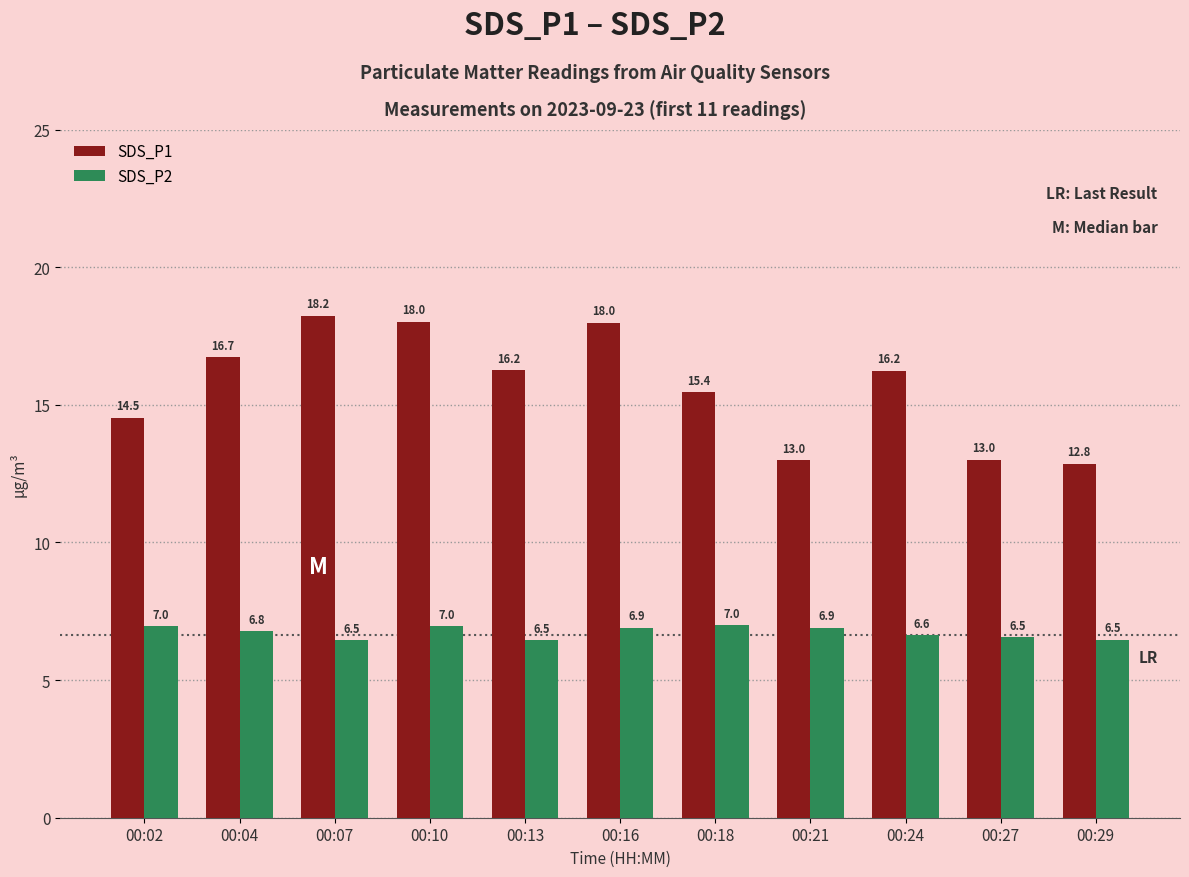

What is the value of the SDS_P2 bar at the 6th from the left?

6.9